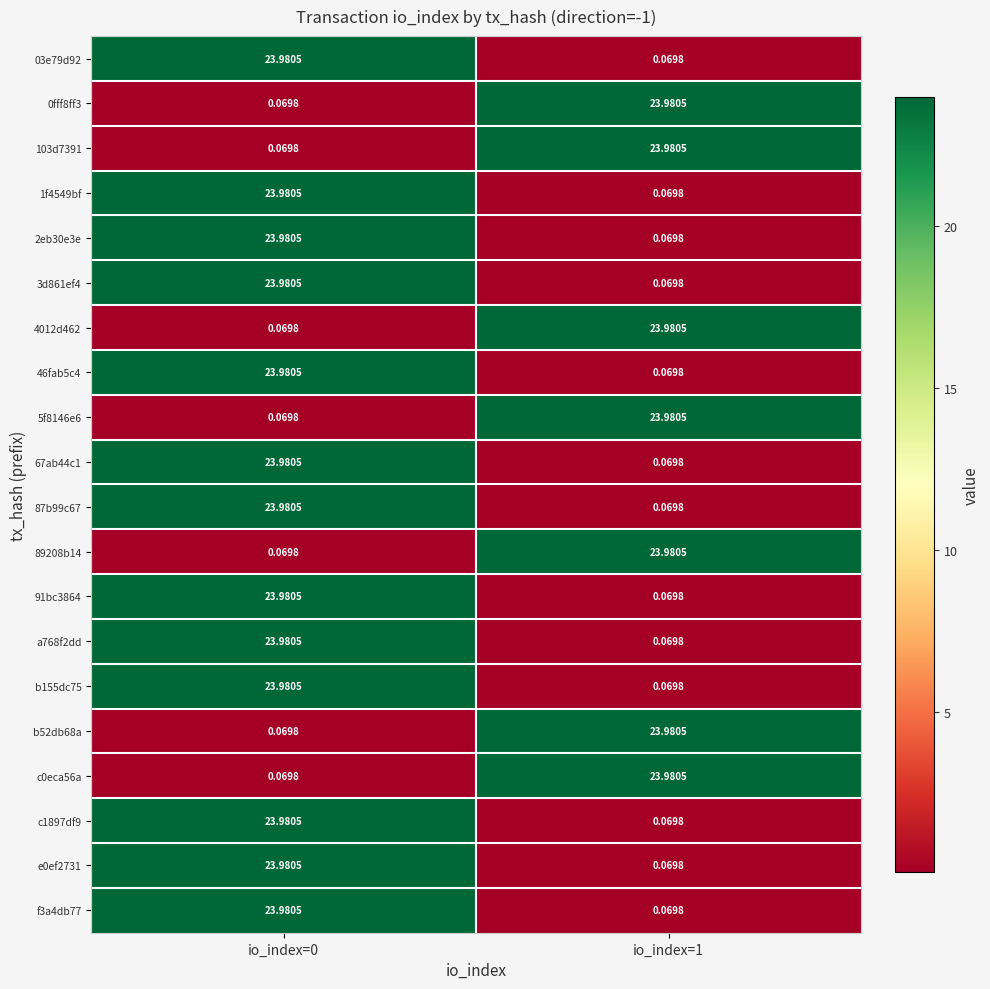

How many series are shown in this chart?

20